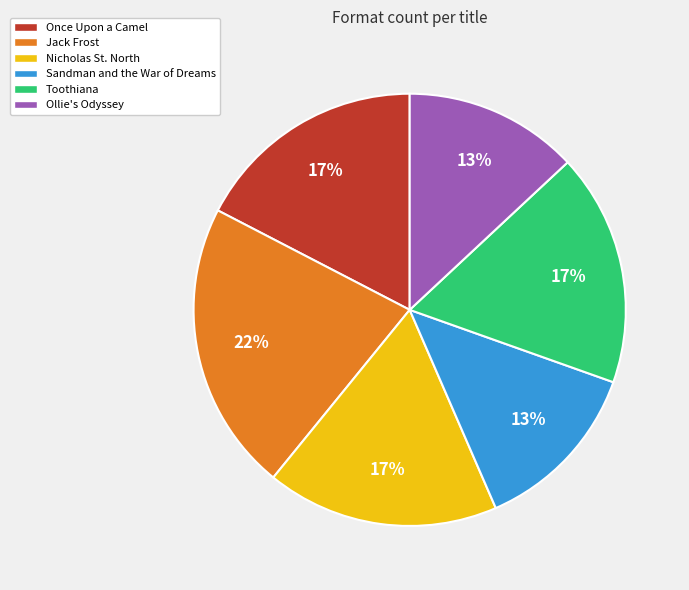

Which category has the biggest portion of the pie?

Jack Frost